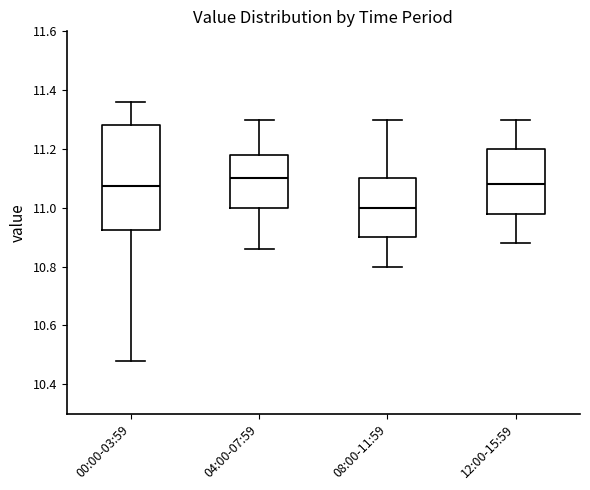

Where does the upper whisker of the box for 08:00-11:59 end on the y-axis? The values are not printed on the chart, so give them approximately, as read against the axis.

11.30